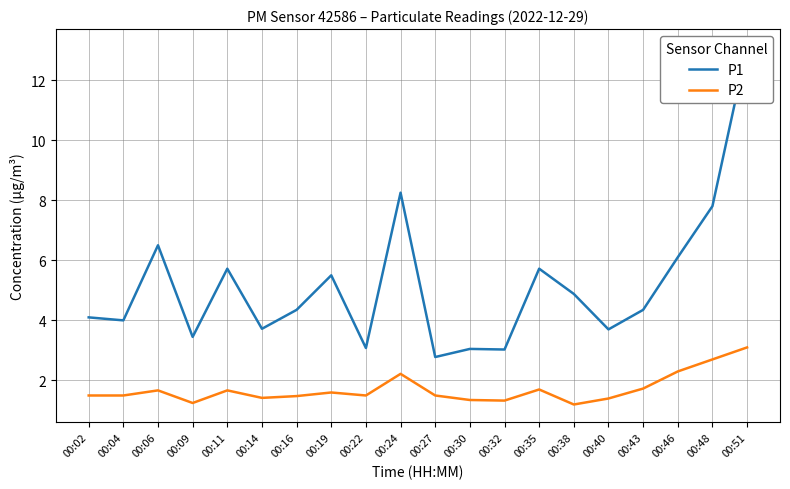

Reading left to right, transcribe all the data shown in this chart.

P1: 4.1	4.0	6.5	3.5	5.7	3.7	4.3	5.5	3.1	8.2	2.8	3.0	3.0	5.7	4.9	3.7	4.3	6.1	7.8	13.1
P2: 1.5	1.5	1.7	1.2	1.7	1.4	1.5	1.6	1.5	2.2	1.5	1.4	1.3	1.7	1.2	1.4	1.7	2.3	2.7	3.1